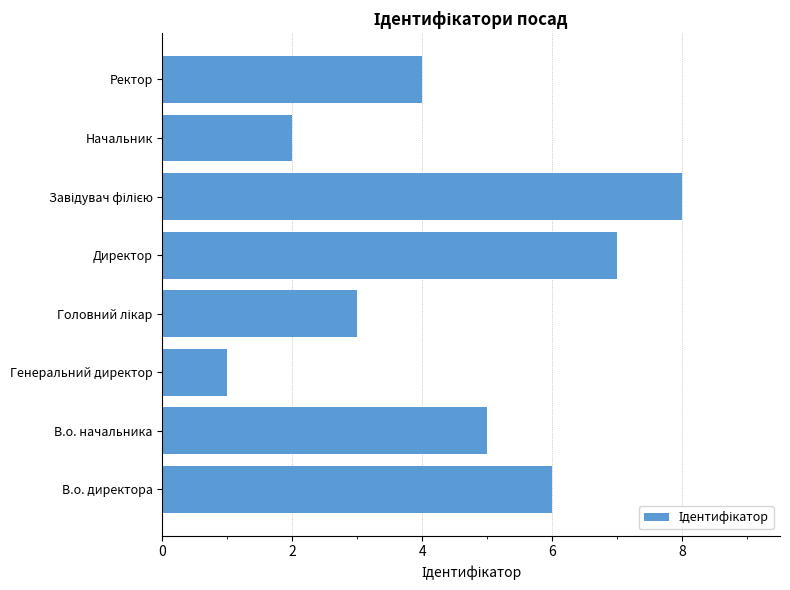

Reading bottom to top, transcribe all the data shown in this chart.

6	5	1	3	7	8	2	4